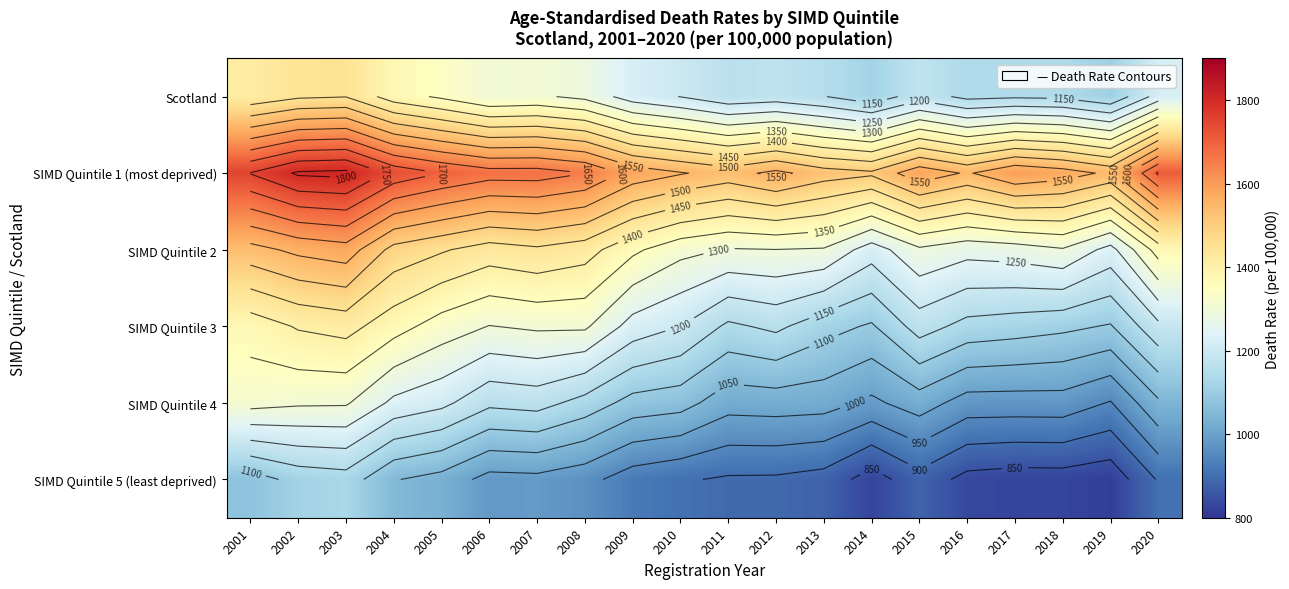

What is the average value of the SIMD Quintile 5 (least deprived) series?

937.6